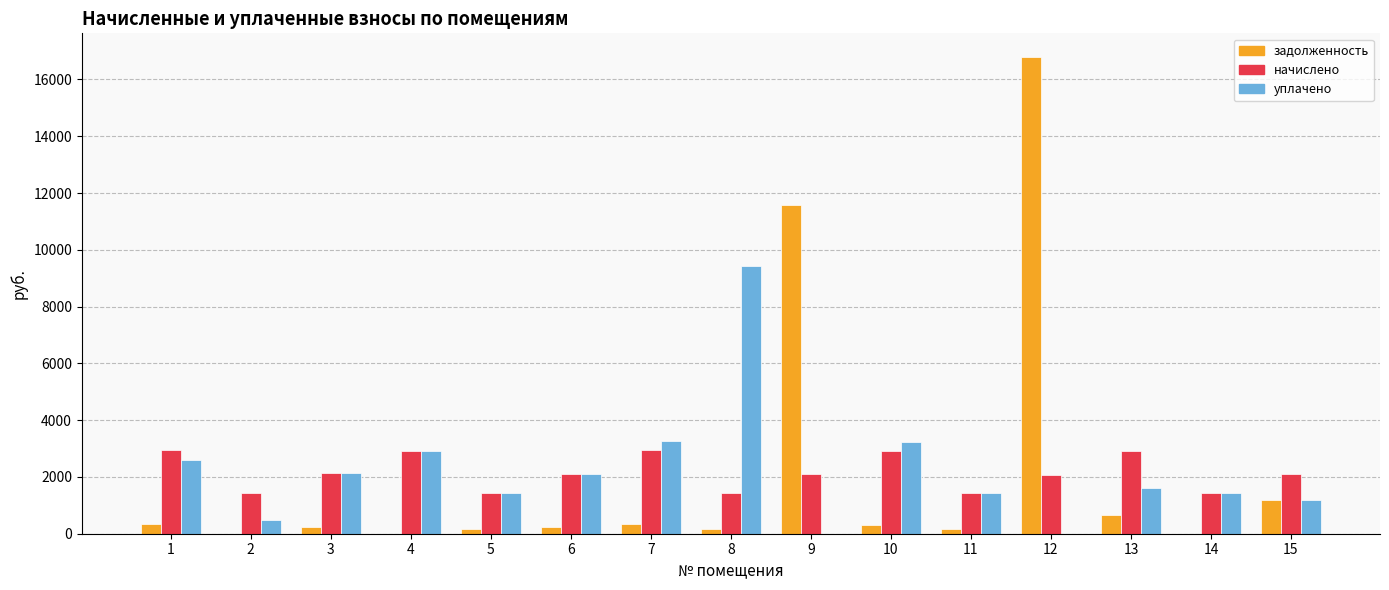

Which series changed the most between 6 and 10?

уплачено